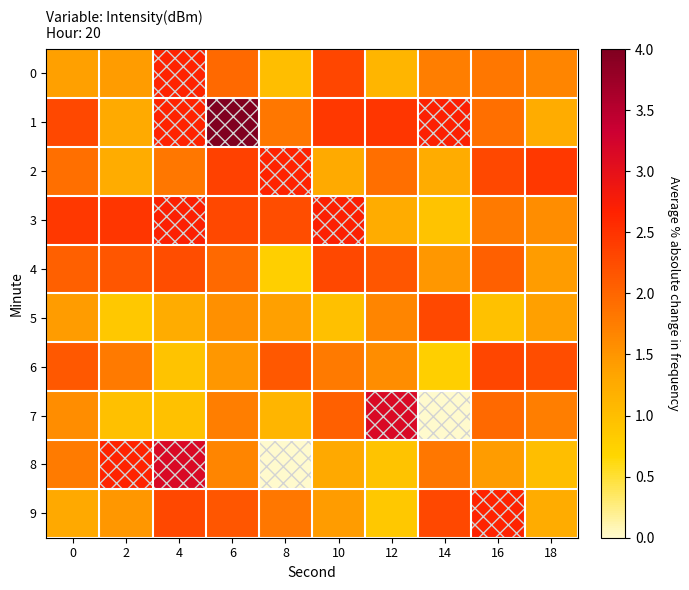

What is the difference between the highest and lowest values at 10?

1.7